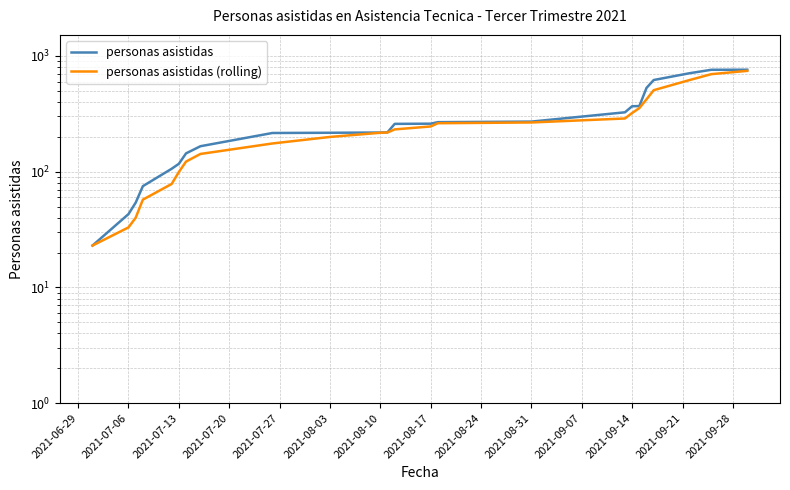

What is the sum of all personas asistidas (rolling) values?

6365.7